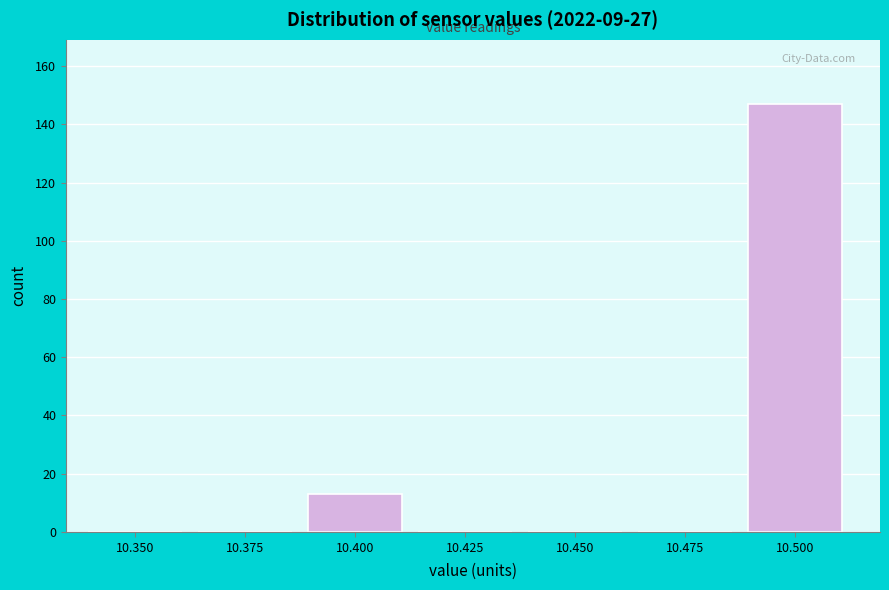

Reading left to right, extract all data points from this chart.

10.350=0	10.375=0	10.400=13	10.425=0	10.450=0	10.475=0	10.500=147